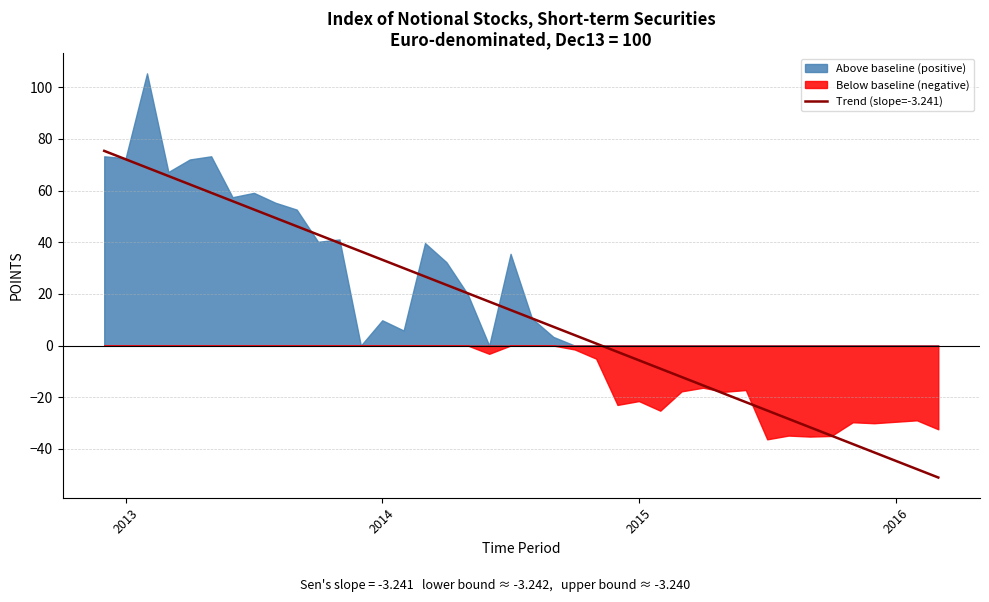

True or false: there are more than 1 points higher than both neighbors.

True